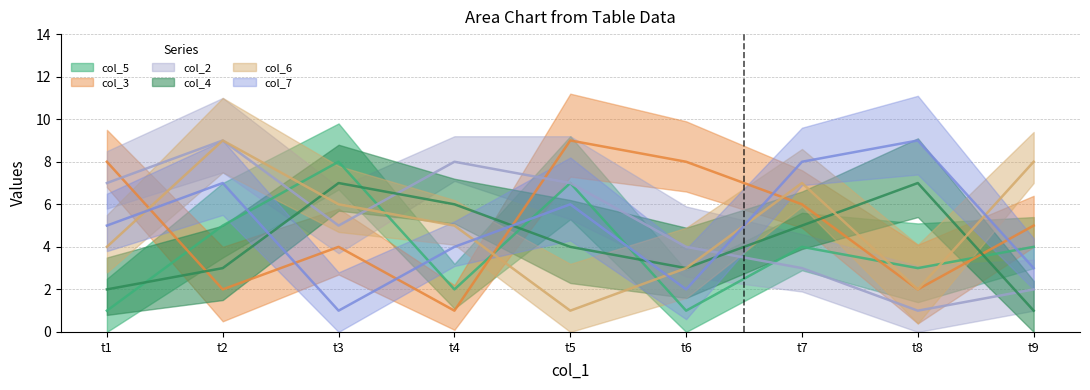

In col_5, how many points are lower than both neighbors (excluding endpoints)?

3